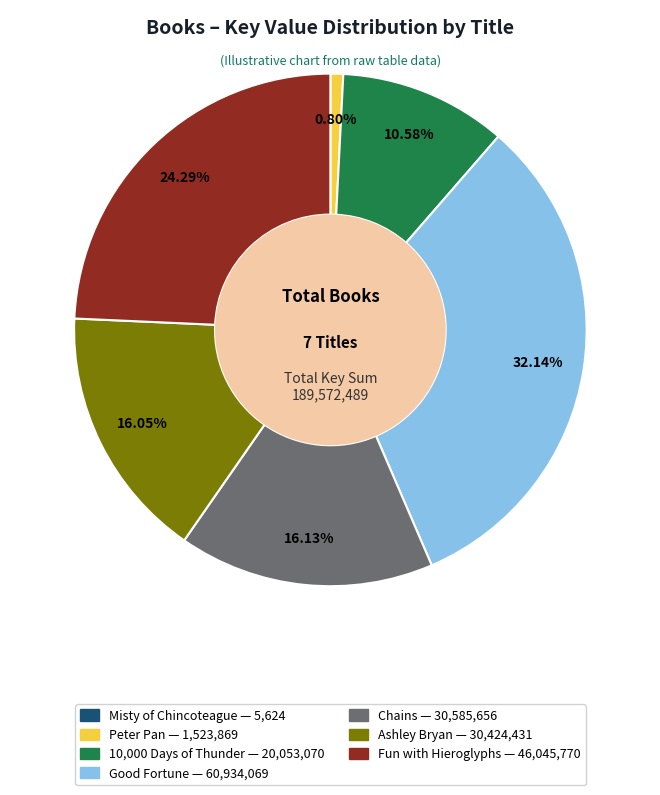

Which has a higher value, Fun with Hieroglyphs or Ashley Bryan?

Fun with Hieroglyphs